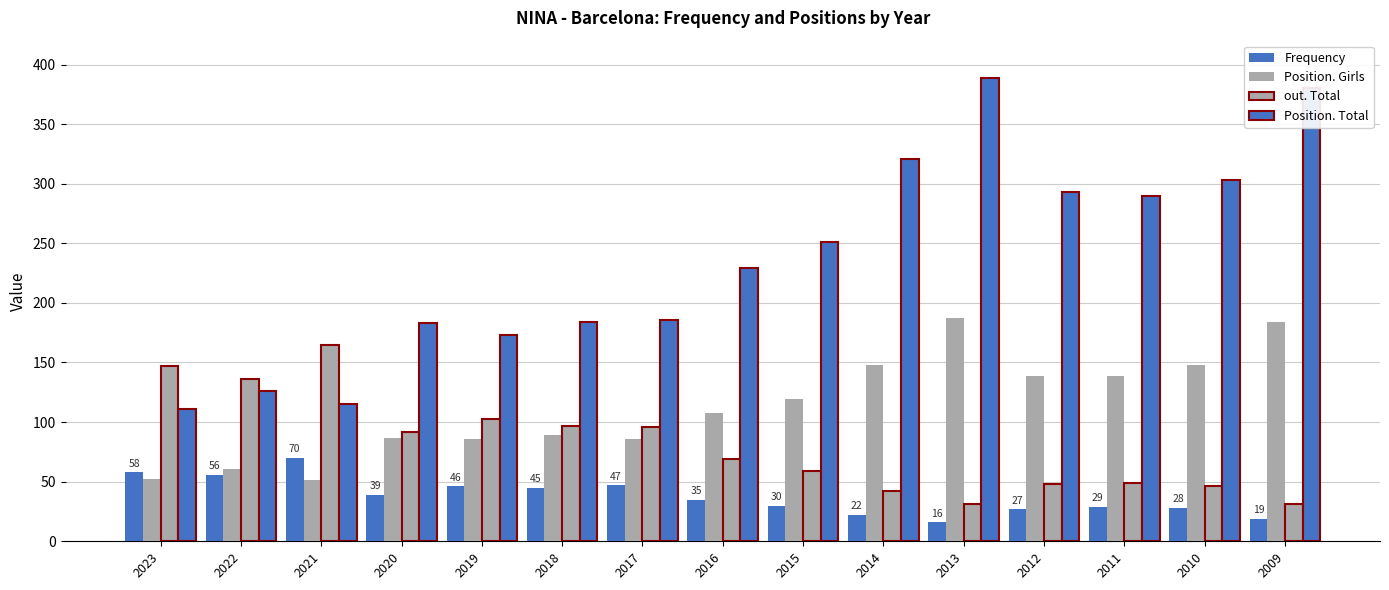

How many bars are there in total?

60